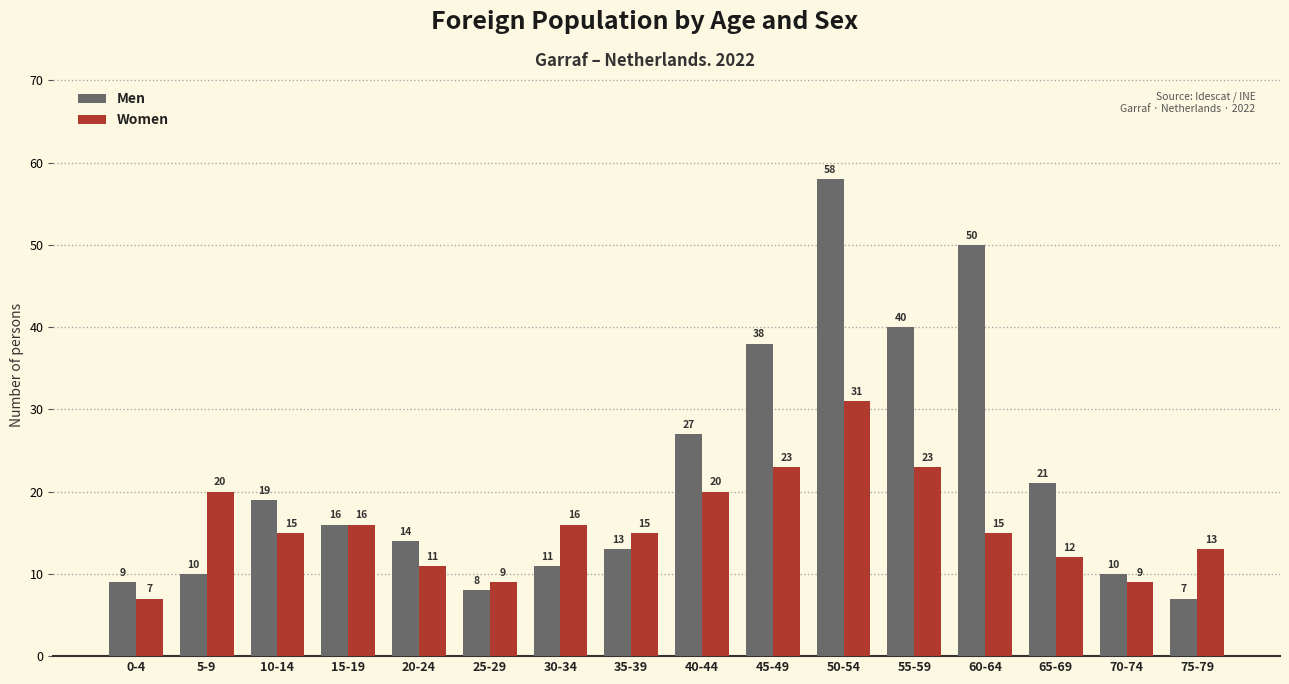

What is the sum of the Men values at 65-69 and 40-44?

48